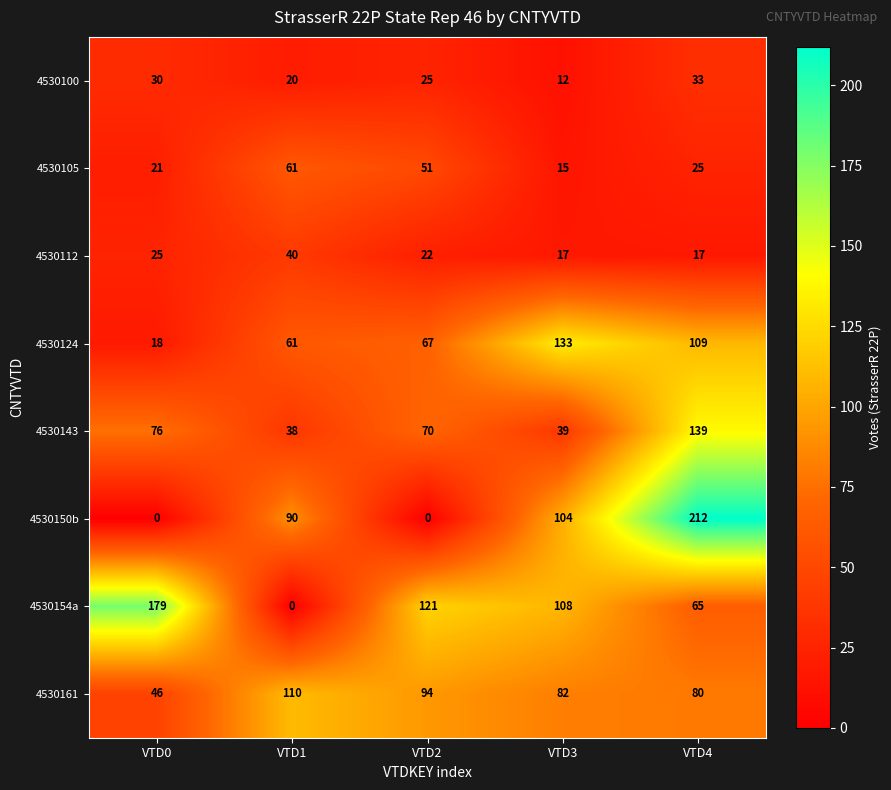

Count the 4530112 values in the range 17 to 25.

4